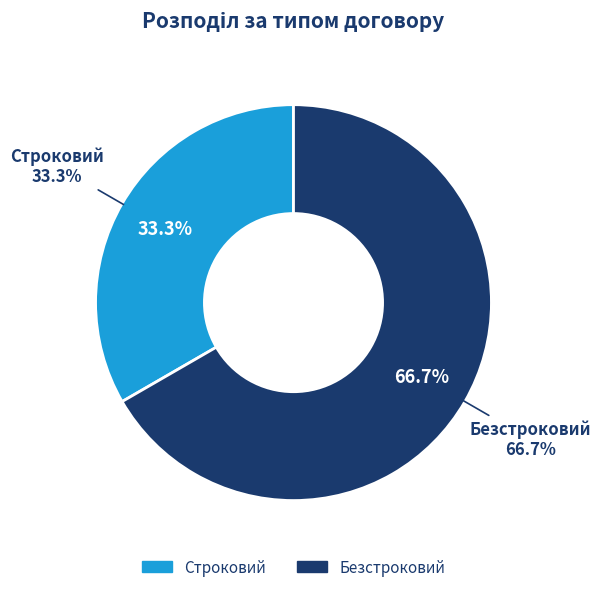

Is it true that Строковий is 33% of the pie?

True